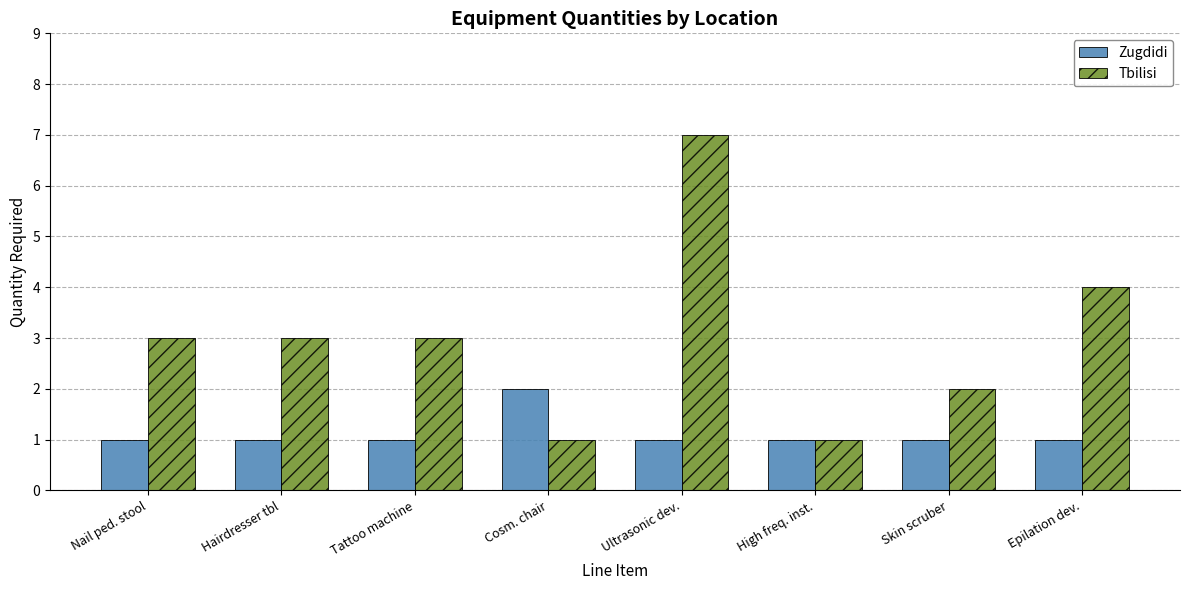

The Zugdidi series shows 2 at Cosm. chair. True or false?

True